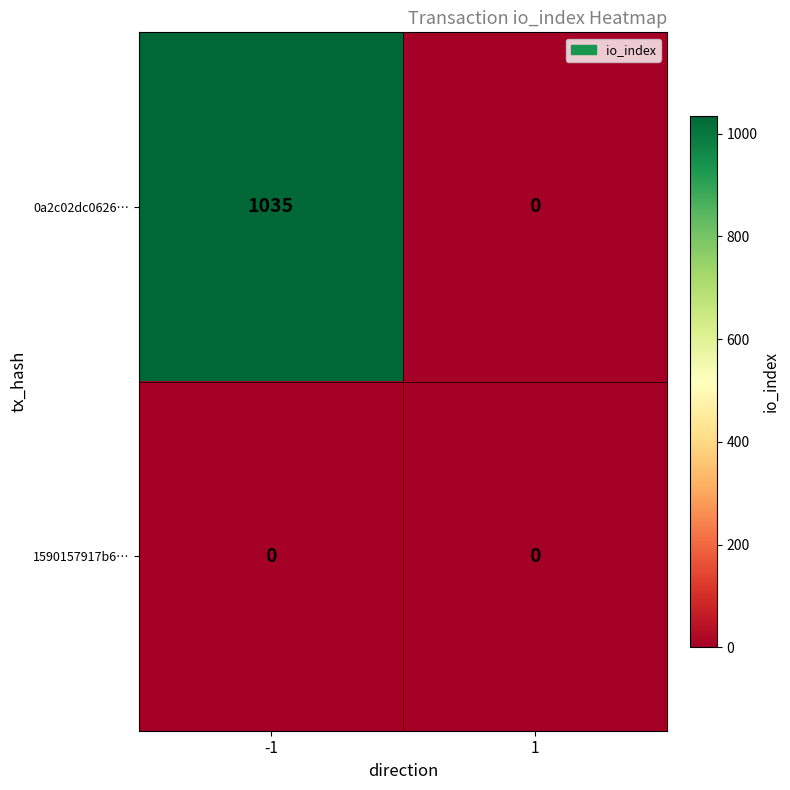

What is the sum of the 0a2c02dc0626… values at 1 and -1?

1035